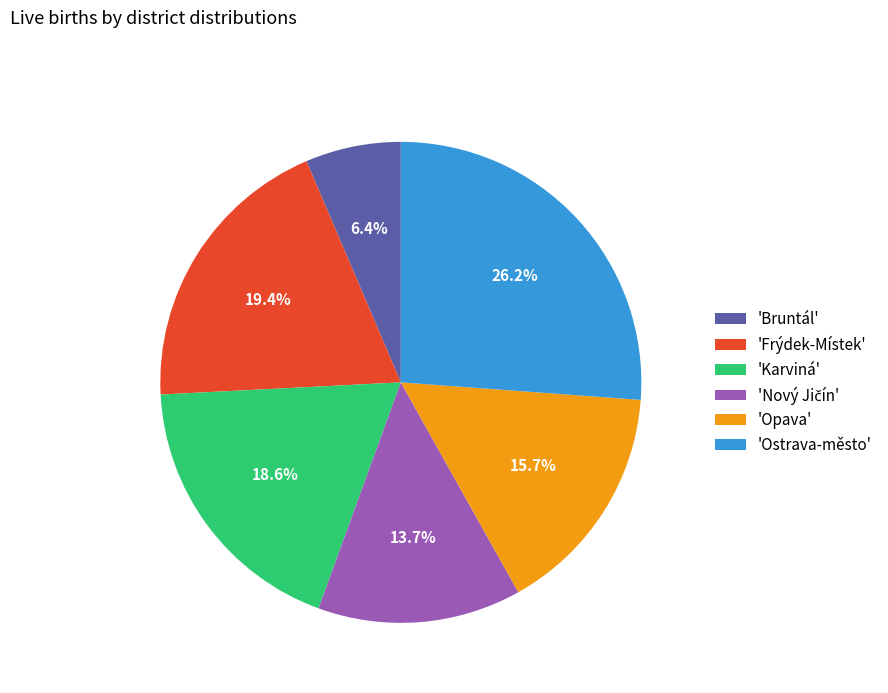

What is the ratio of the value at 'Bruntál' to the value at 'Frýdek-Místek'?

0.3